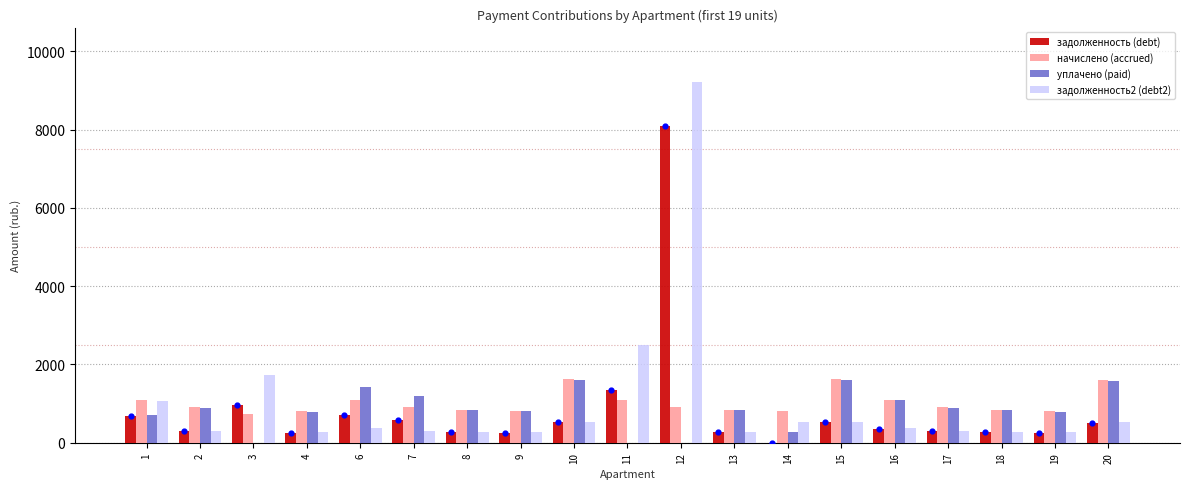

At how many categories does at least one series exceed 7760?

1